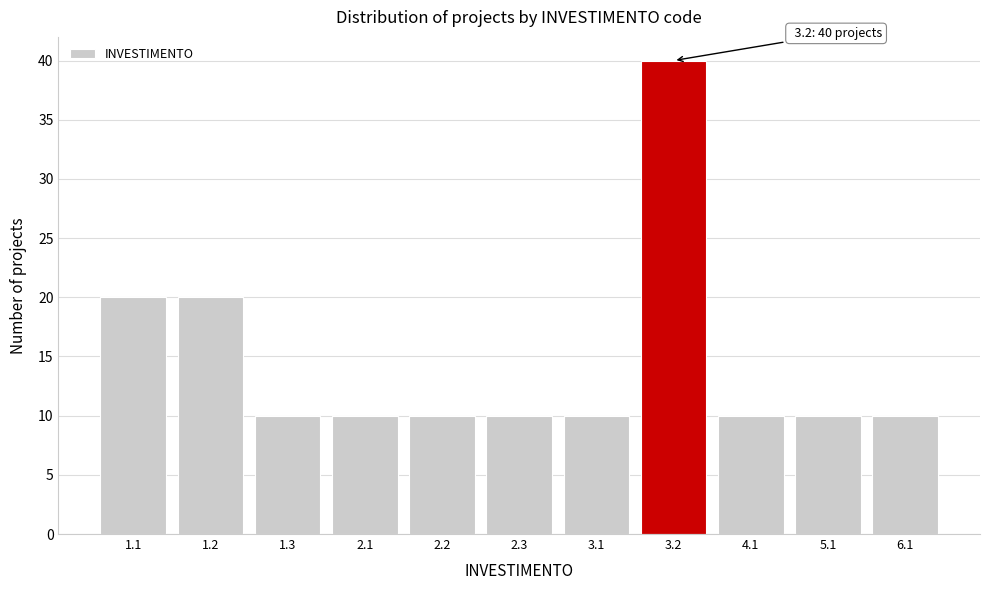

Reading left to right, list all the values displayed in this chart.

20	20	10	10	10	10	10	40	10	10	10